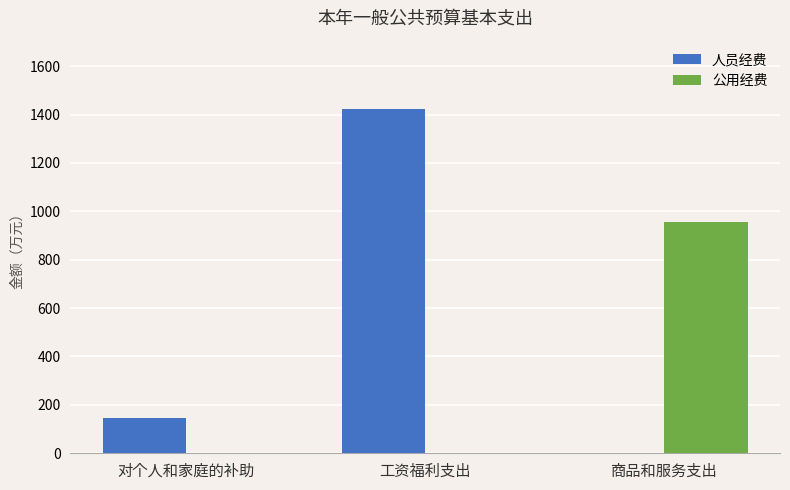

Which series has the largest total across all categories?

人员经费